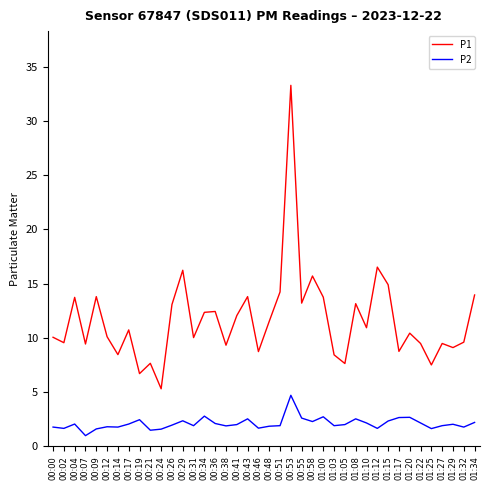

Which series has the largest total across all categories?

P1